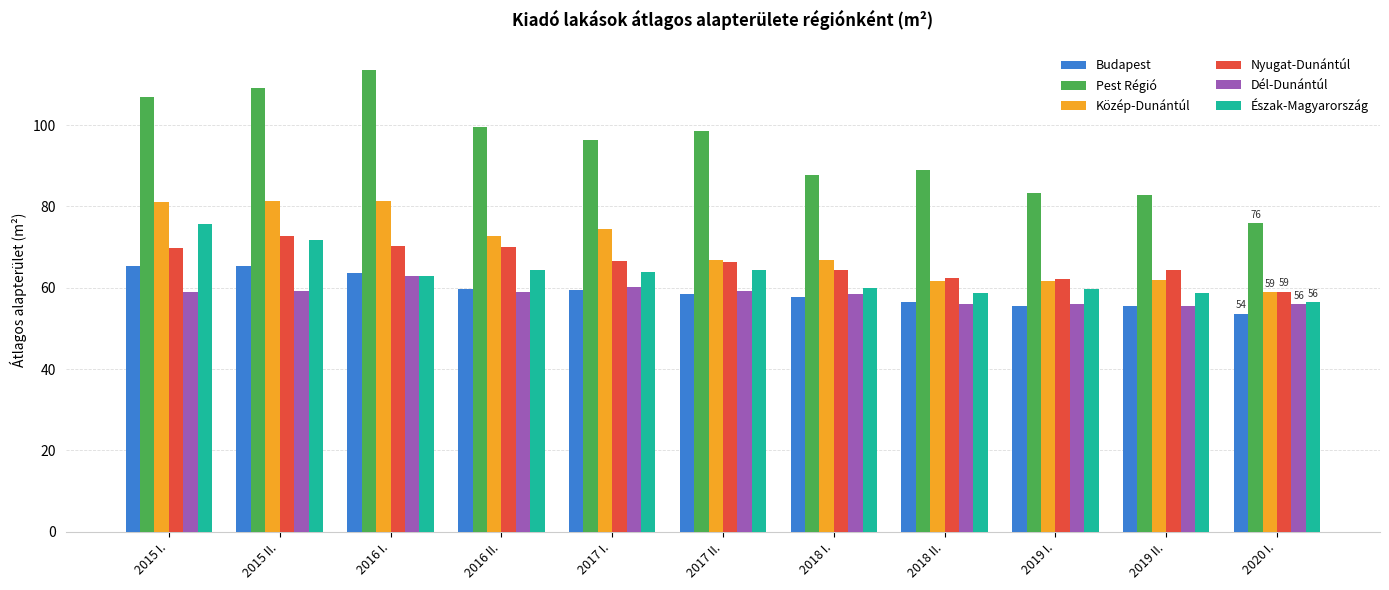

At which label is Pest Régió closest to 94?

2017 I.